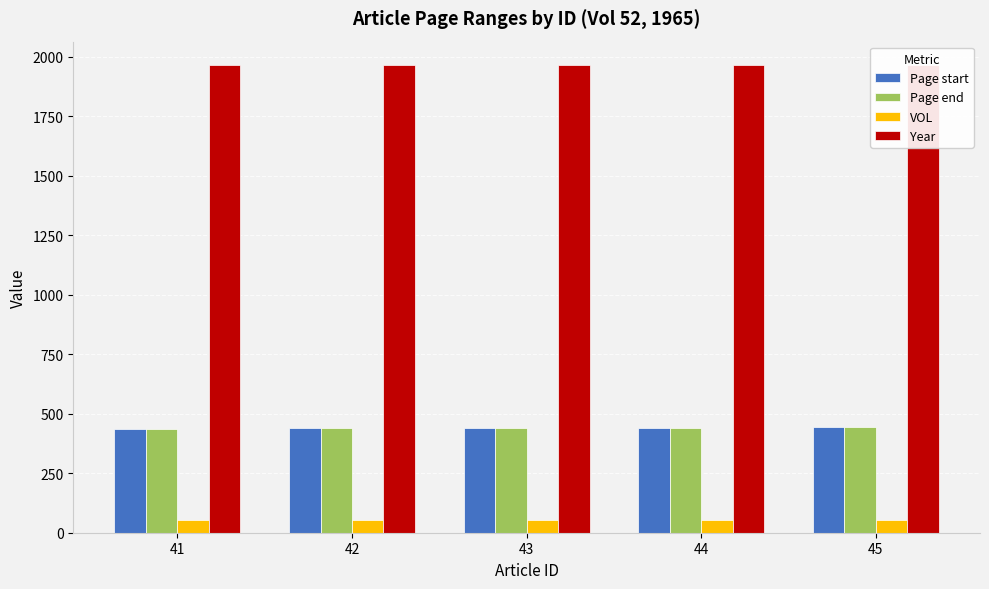

At which category is the sum across all series the highest?

45